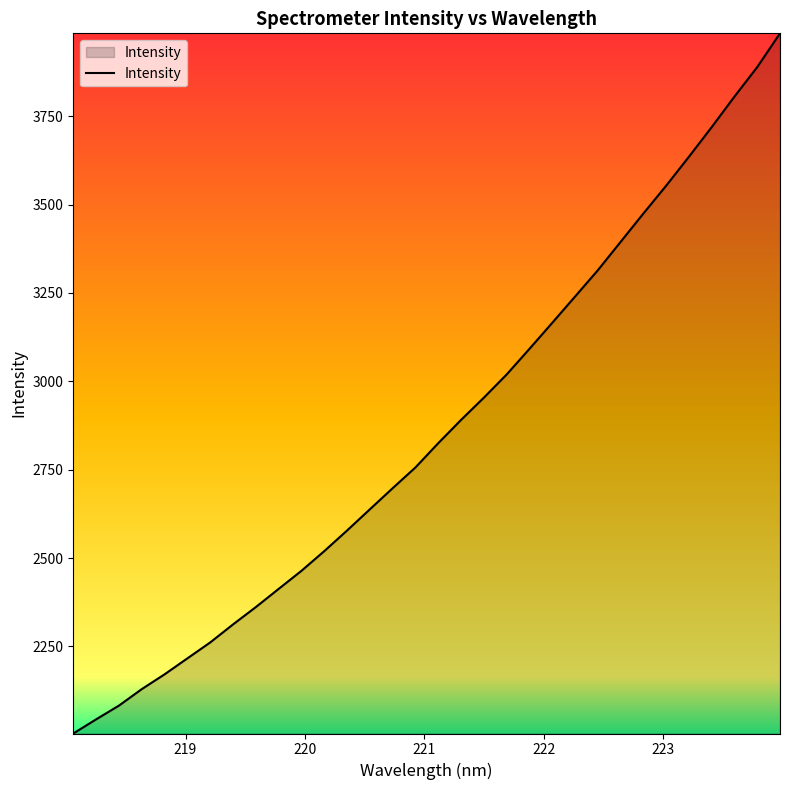

What is the minimum value shown in the chart?

2003.8